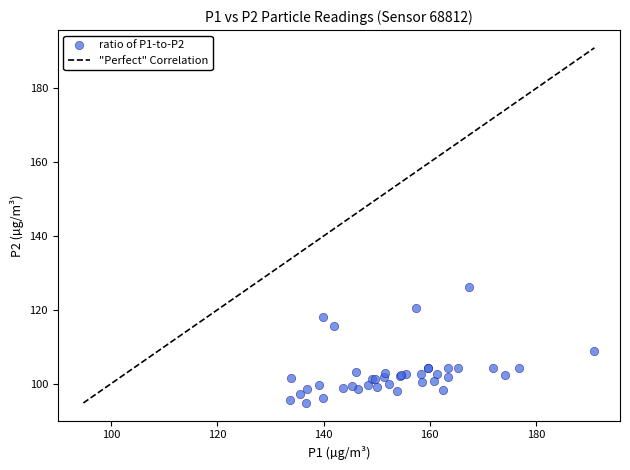

What Y value in the scatter plot is closest to 110?

108.9